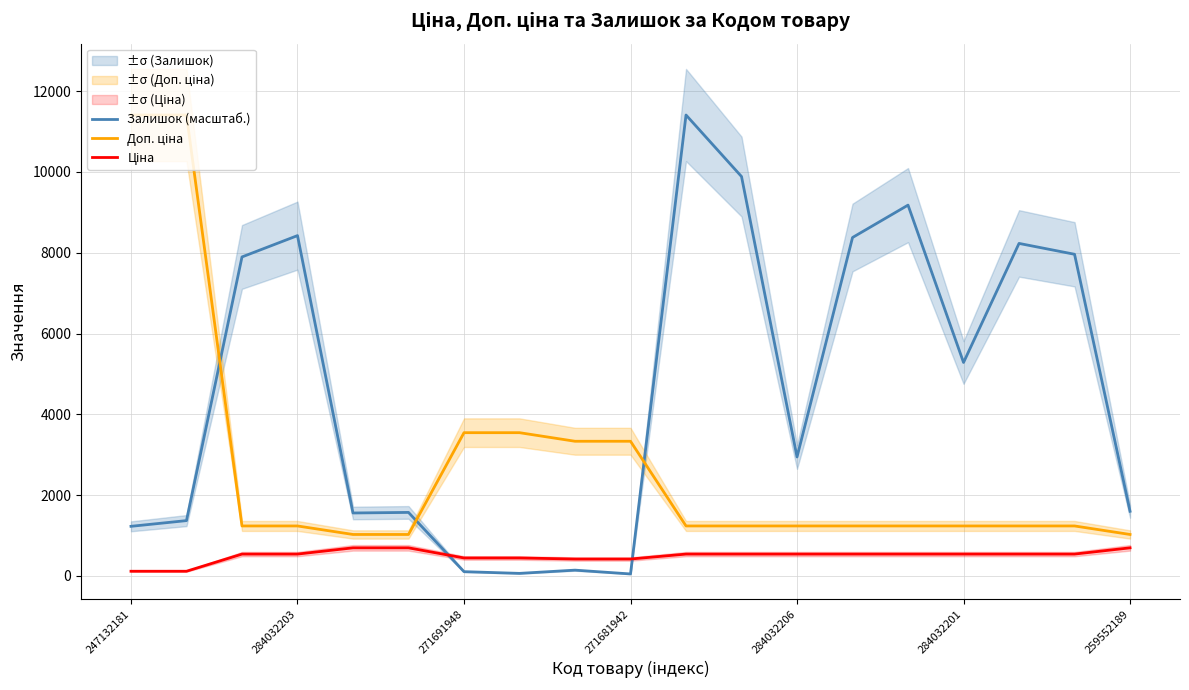

How many data points does each series have?

19